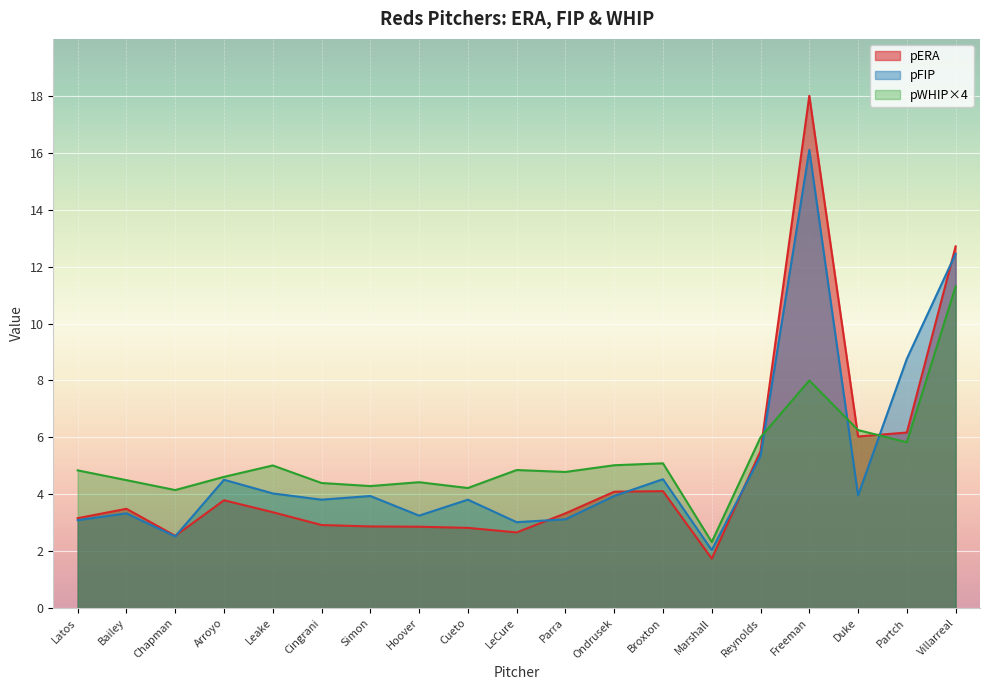

Rank the series at Broxton from lowest to highest value.

pERA, pFIP, pWHIP×4